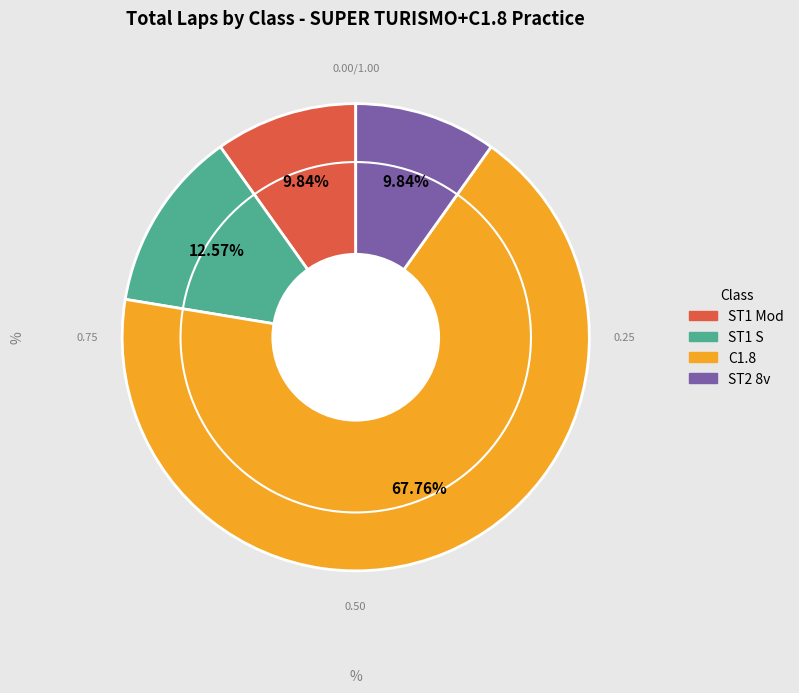

How many segments does this pie chart have?

4